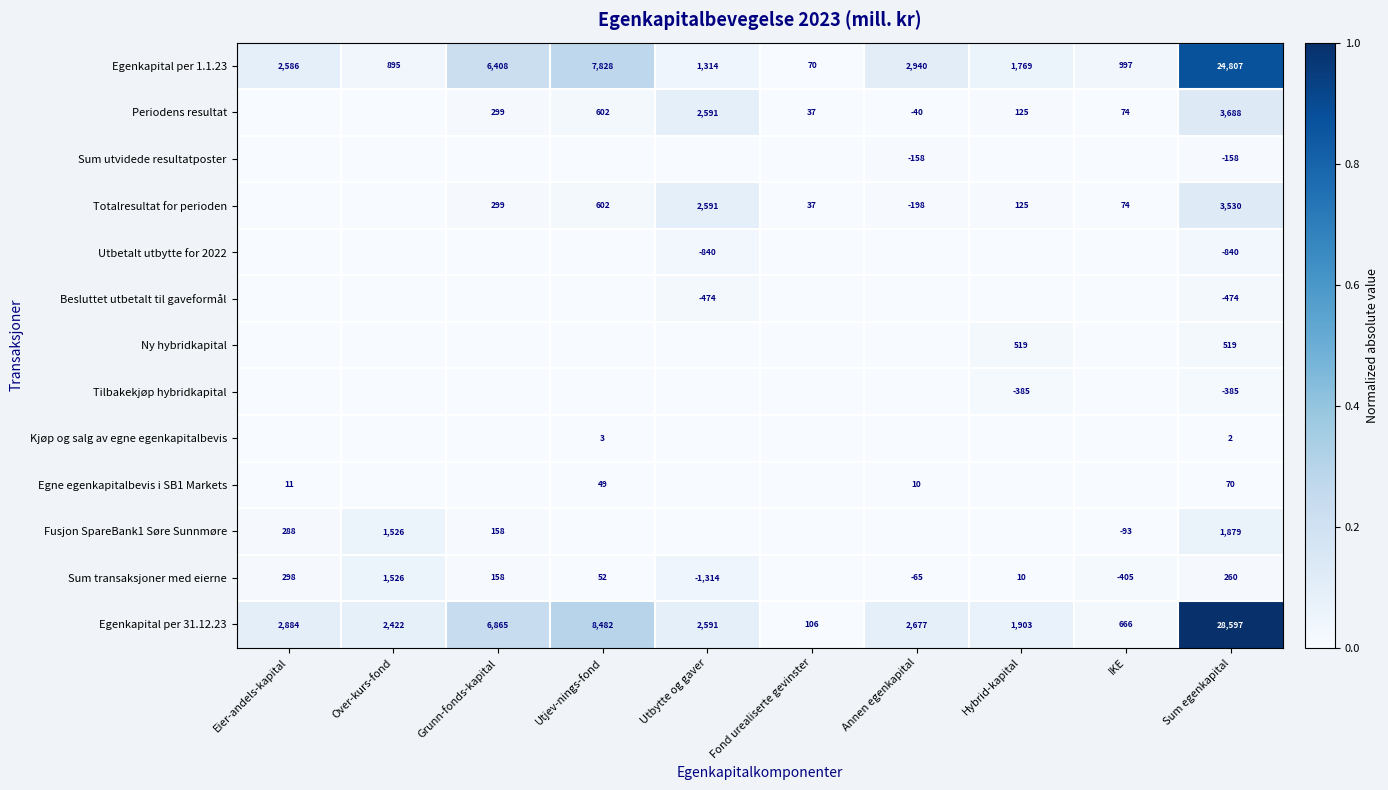

The Totalresultat for perioden series shows 125 at Hybrid-kapital. True or false?

True